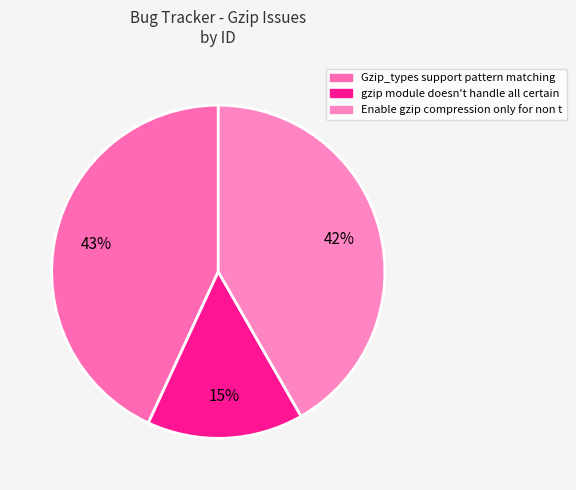

To the nearest percent, what percentage of the pie is gzip module doesn't handle all certain?

15%